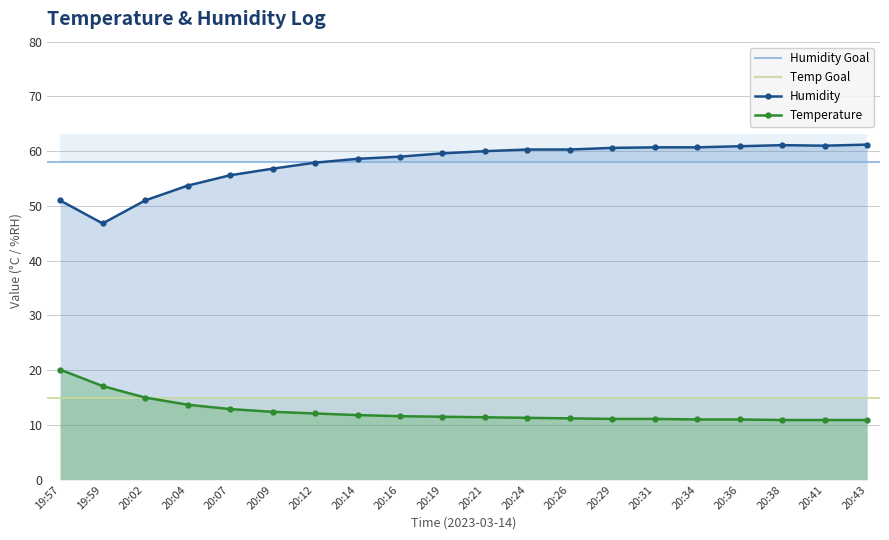

Reading right to left, list all the values displayed in this chart.

Temperature: 10.9	10.9	10.9	11.0	11.0	11.1	11.1	11.2	11.3	11.4	11.5	11.6	11.8	12.1	12.4	12.9	13.7	15.0	17.1	20.1
Humidity: 61.2	61.0	61.1	60.9	60.7	60.7	60.6	60.3	60.3	60.0	59.6	59.0	58.6	57.9	56.8	55.6	53.7	51.0	46.8	51.0